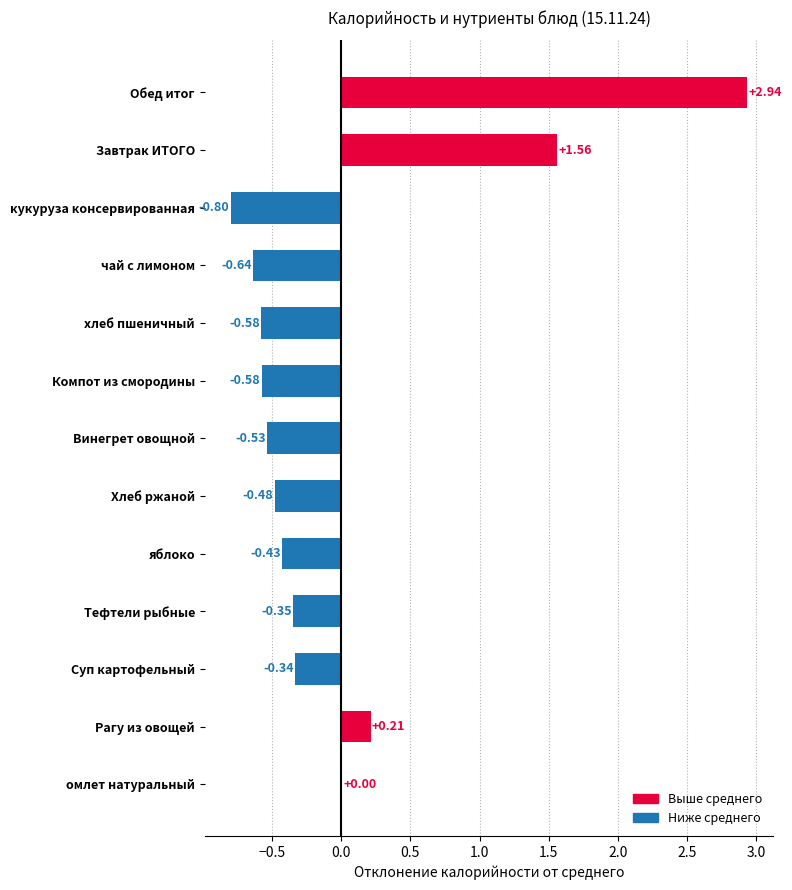

Which label corresponds to the largest value in the chart?

Обед итог